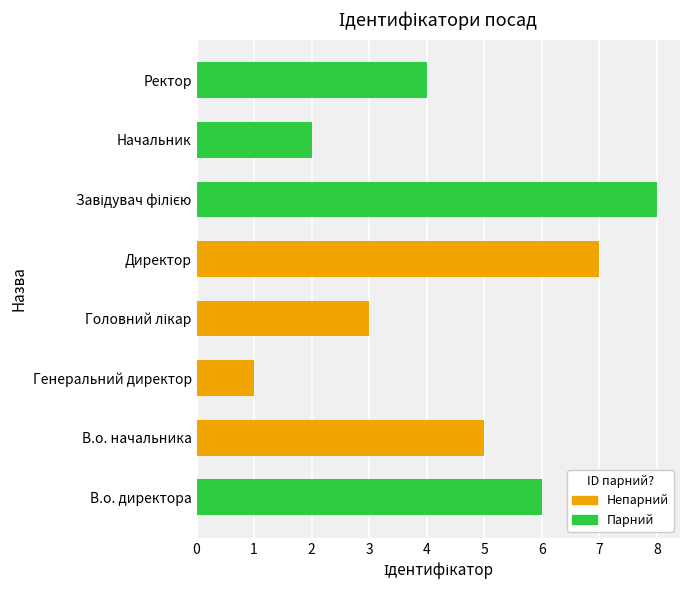

How many data points are less than 5?

4